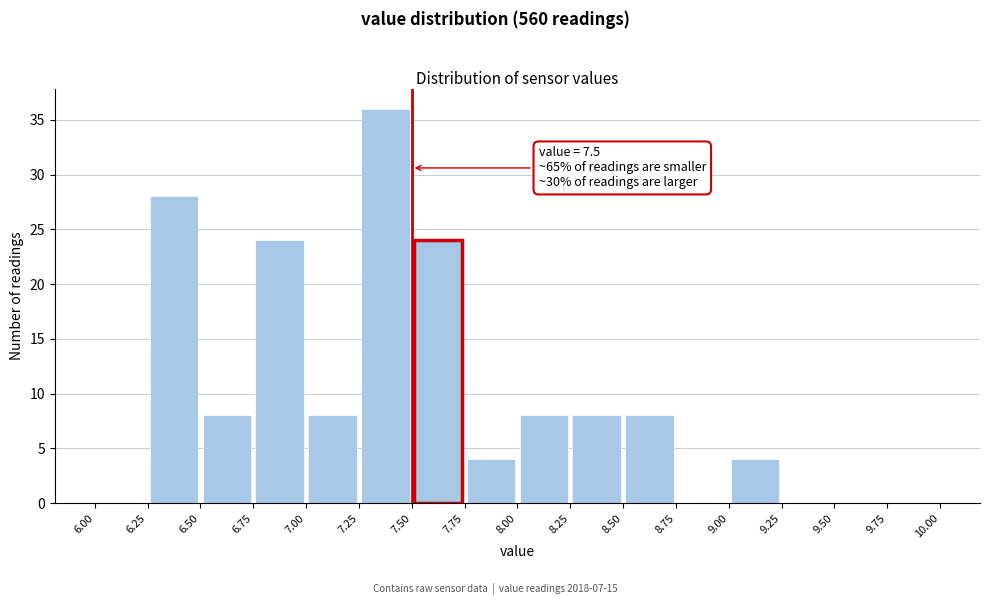

Which range on the x-axis has the tallest bar?

7.25 to 7.50